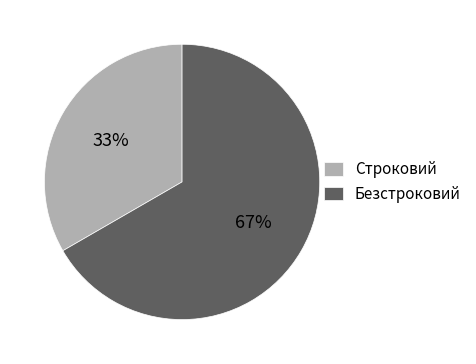

To the nearest percent, what is the combined percentage of Безстроковий and Строковий?

100%